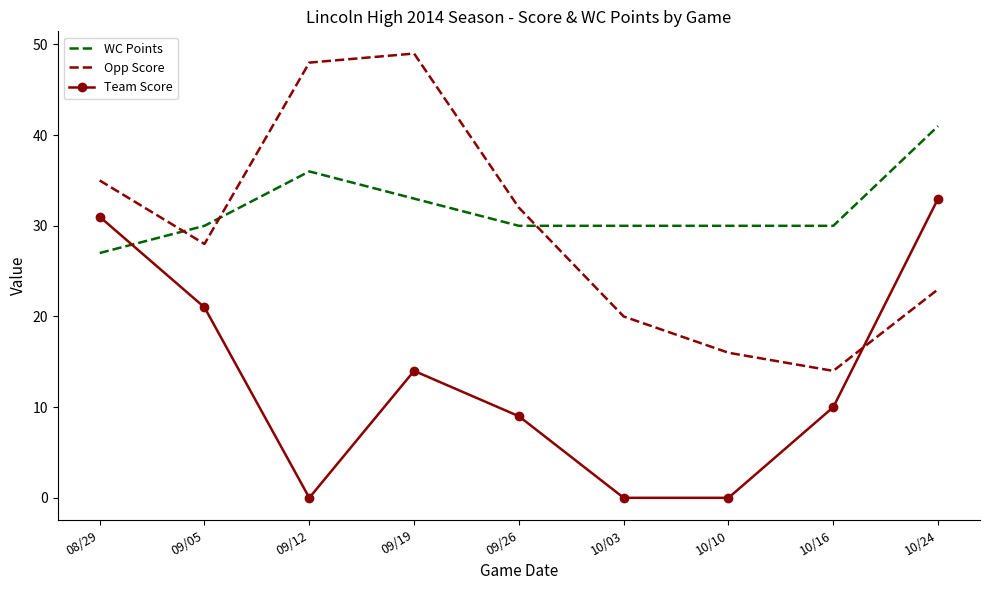

Is the value of Opp Score at 10/03 greater than the value of WC Points at 10/16?

No